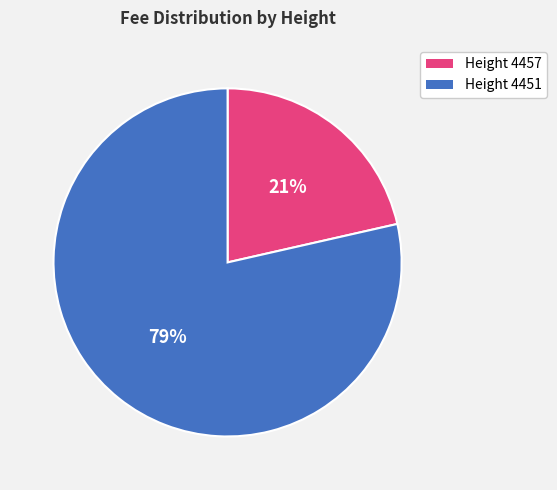

Count the number of slices in the pie.

2